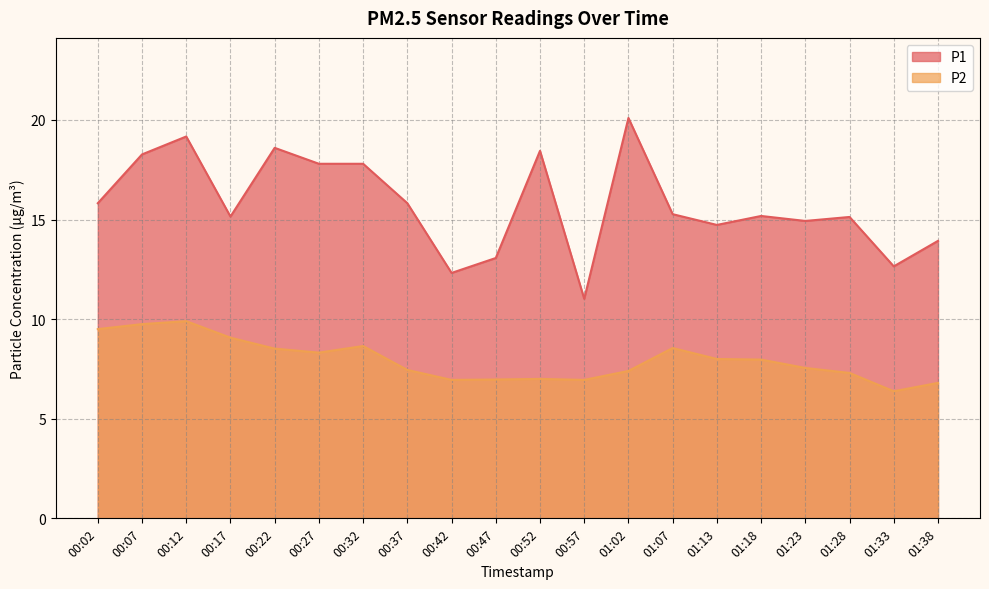

Between 00:37 and 00:52, which series saw the biggest shift?

P1